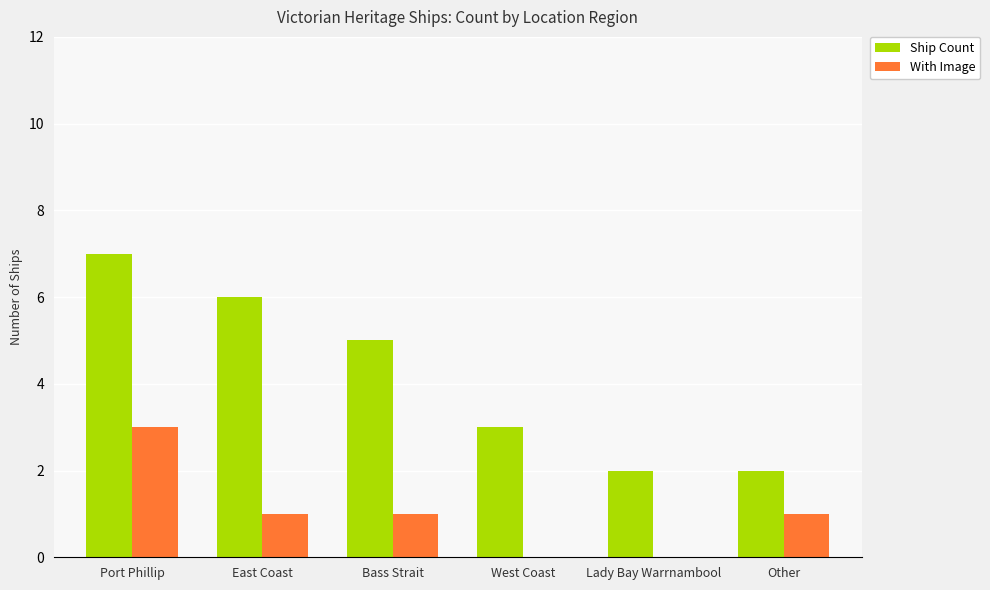

What is the difference between the Ship Count values at West Coast and East Coast?

3